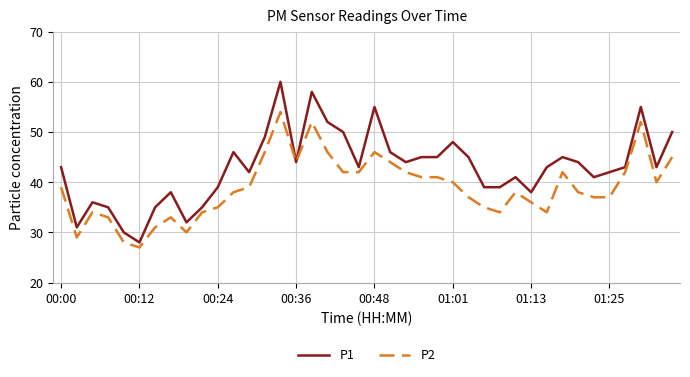

Rank the series by their average value, from lowest to highest.

P2, P1